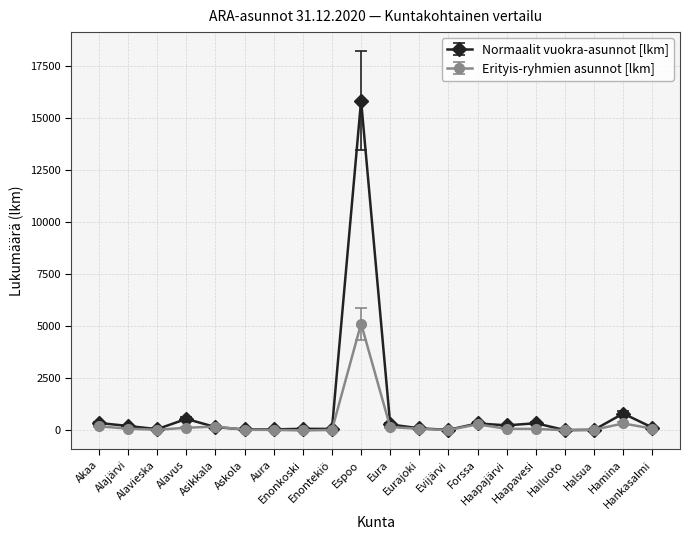

Which series has the widest spread of values?

Normaalit vuokra-asunnot [lkm]